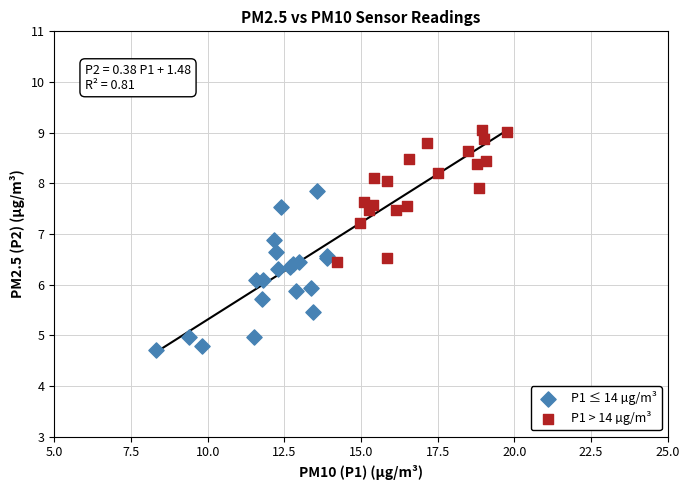

Which series contains the highest Y value?

P1 > 14 µg/m³